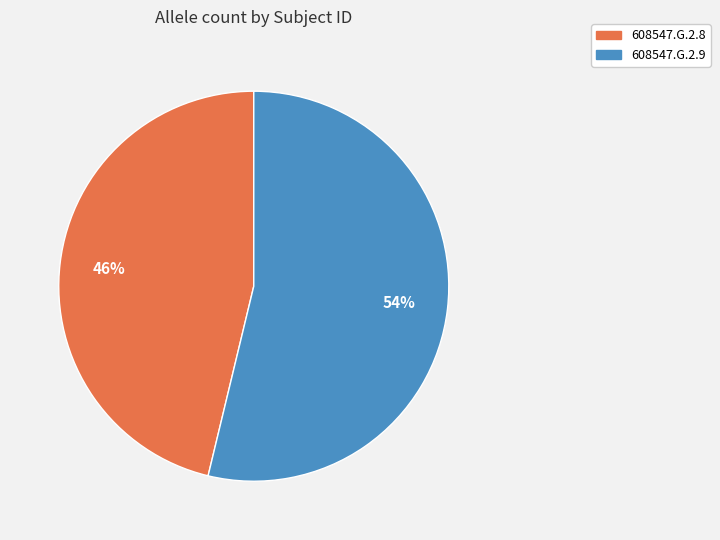

What percentage is the 608547.G.2.9 slice, to the nearest percent?

54%